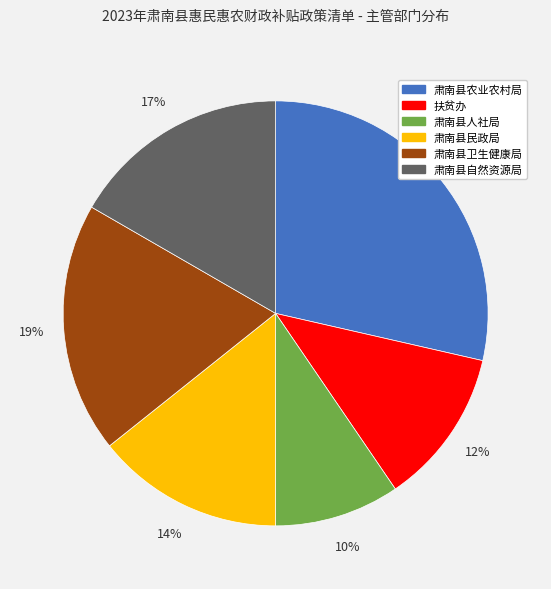

How many segments does this pie chart have?

6